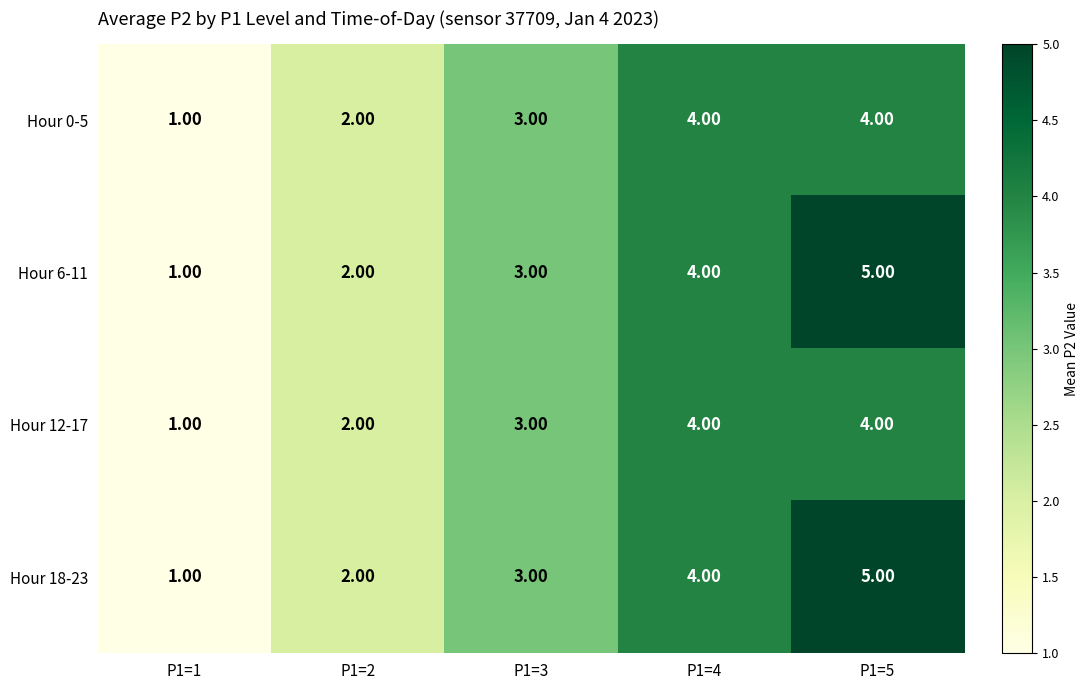

At which category is the sum across all series the highest?

P1=5